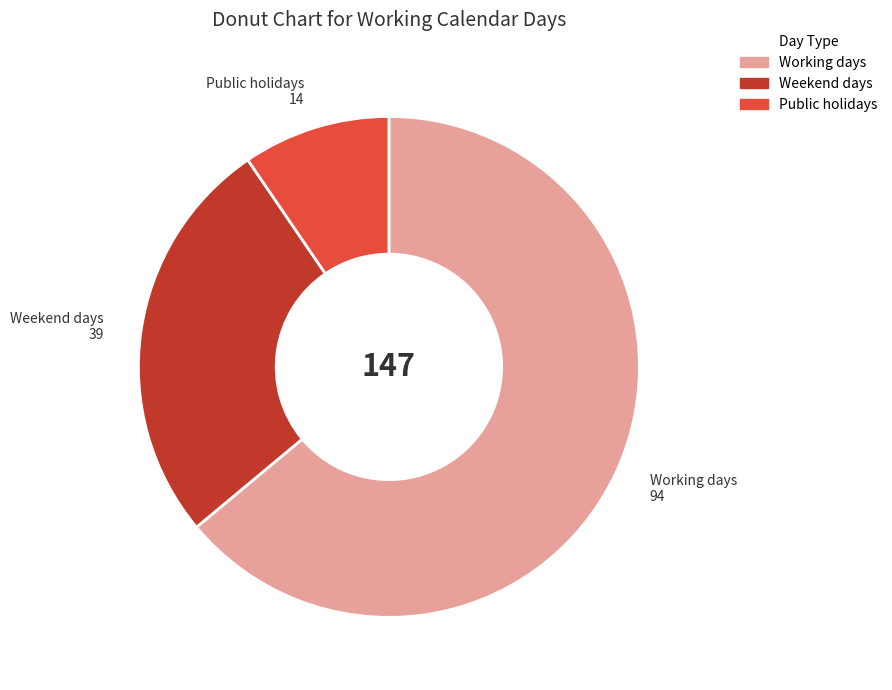

Does any single category account for the majority?

Yes